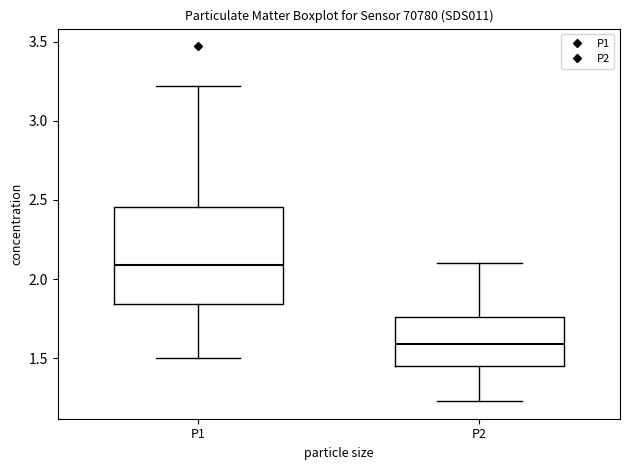

Reading left to right, transcribe this box plot: for each box, give where its median line is, the range the box spans, and where its two whiskers end, as read against the y-axis. The values are not printed on the chart, so give them approximately, as read against the axis.

P1: median 2.10, box 1.85 to 2.45, whiskers 1.50 to 3.20
P2: median 1.60, box 1.45 to 1.75, whiskers 1.25 to 2.10